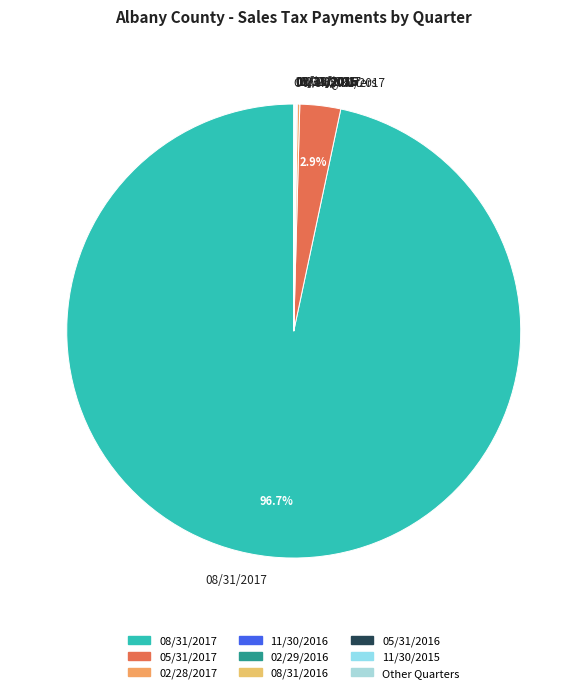

Does 08/31/2017 represent more than half of the total?

Yes